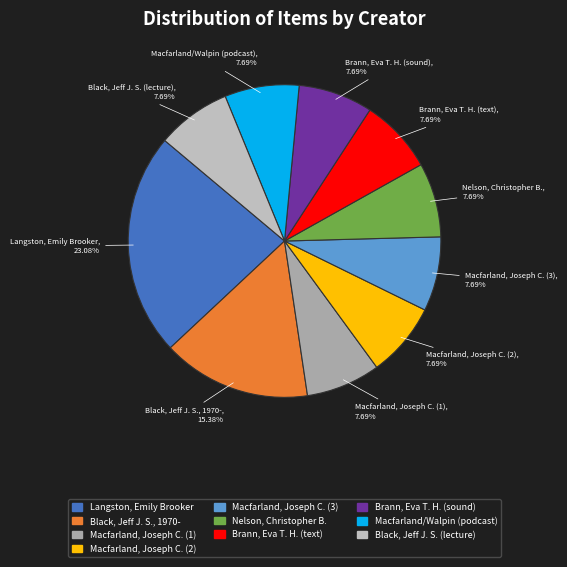

Is there any slice that represents more than half of the pie?

No